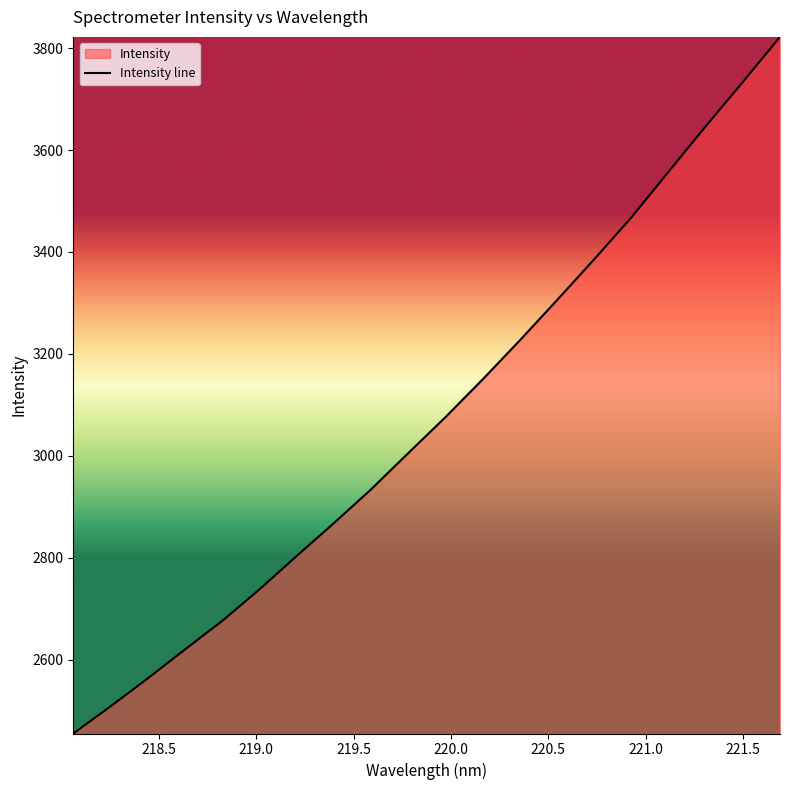

What is the smallest value displayed?

2454.9